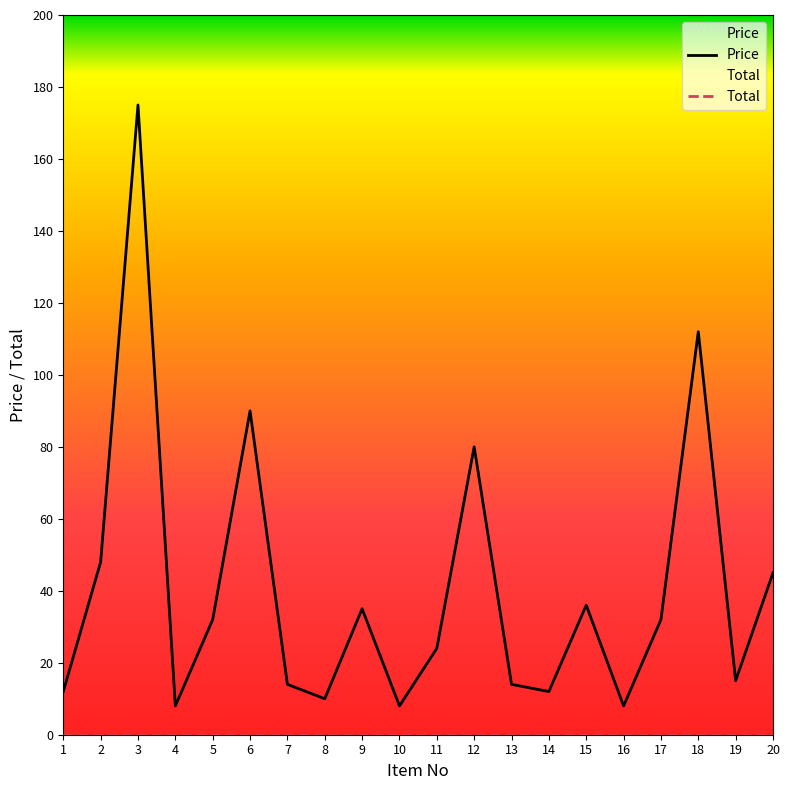

What is the smallest value displayed?

0